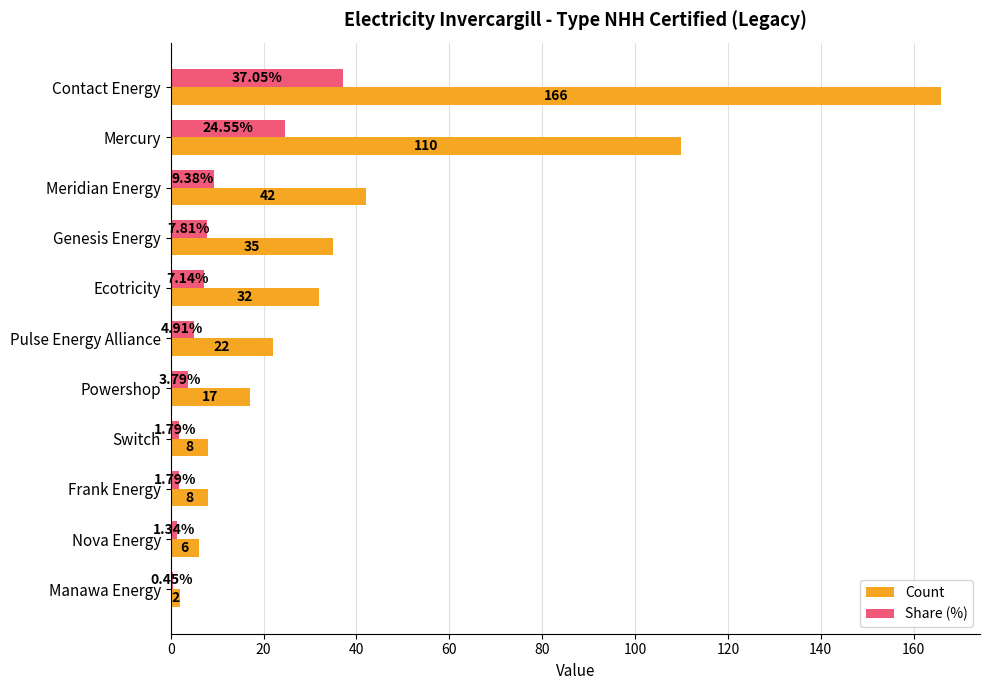

Which series has the widest spread of values?

Count